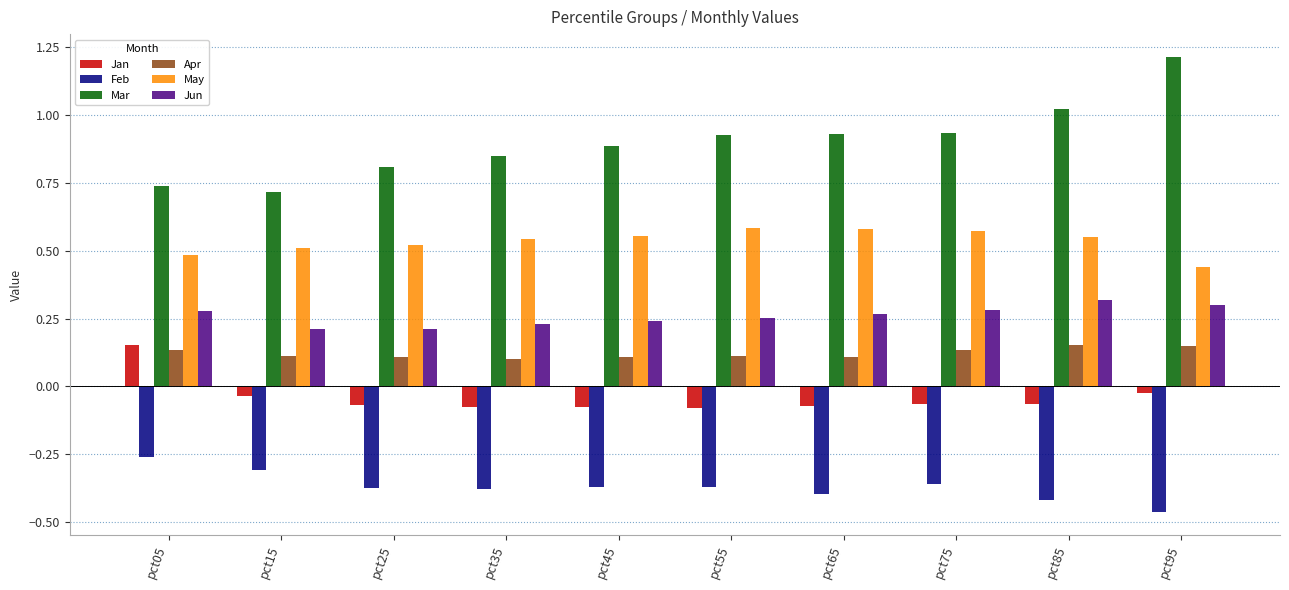

Is it true that Apr equals 0.1 at pct35?

True